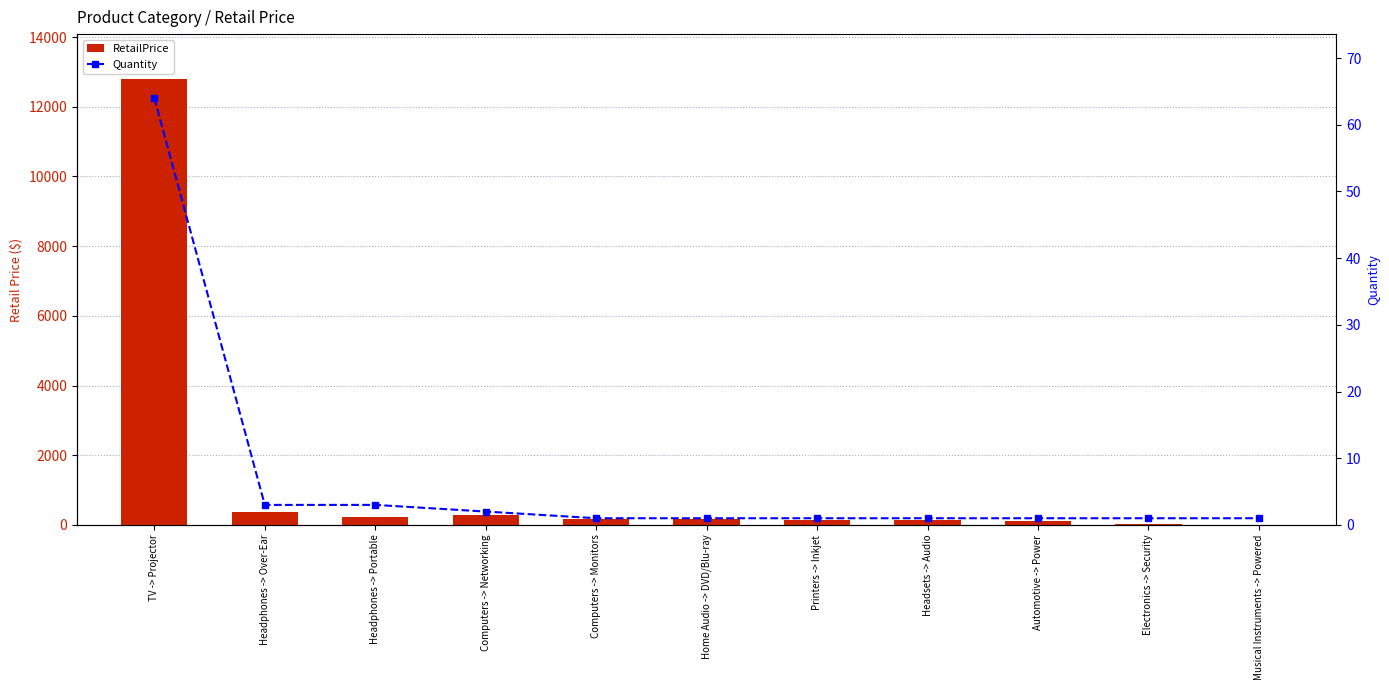

What position from the left is Headphones -> Over-Ear?

2